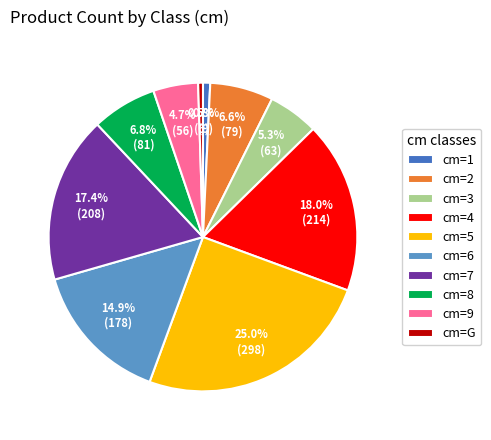

How many segments does this pie chart have?

10